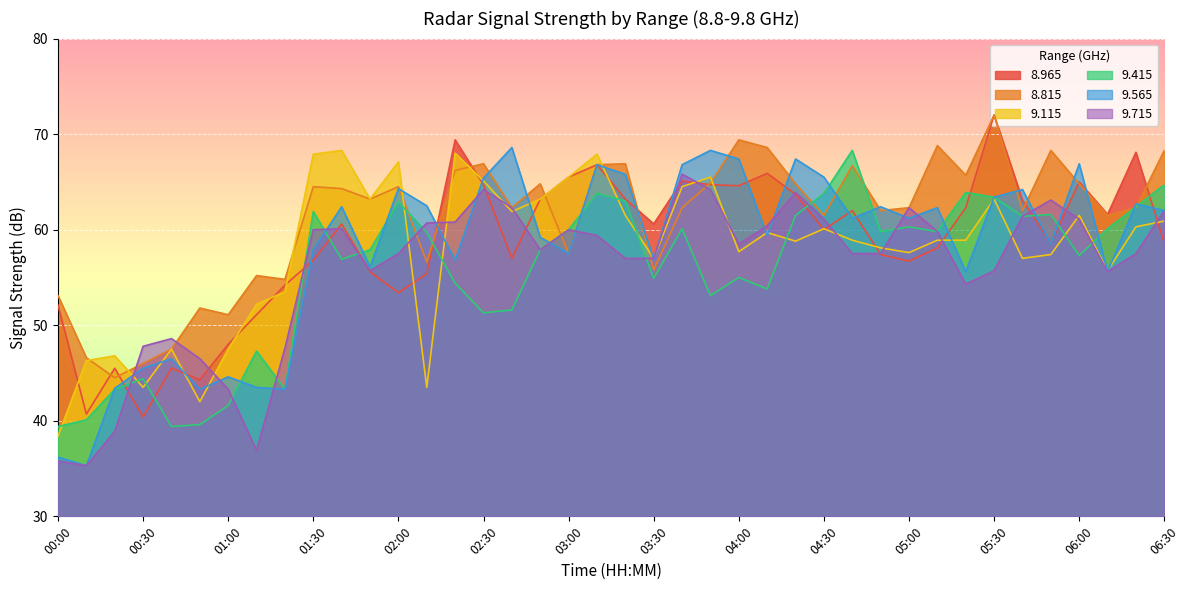

Is it true that   8.965 equals 91.1 at 01:20?

False